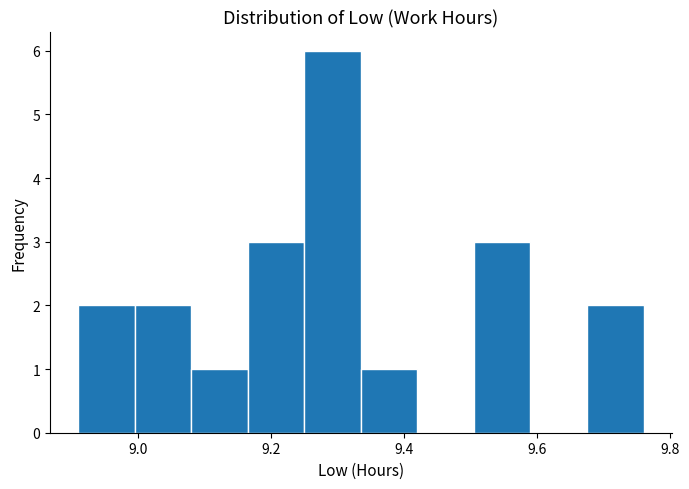

Over which range of the x-axis is the bar tallest?

9.250 to 9.335